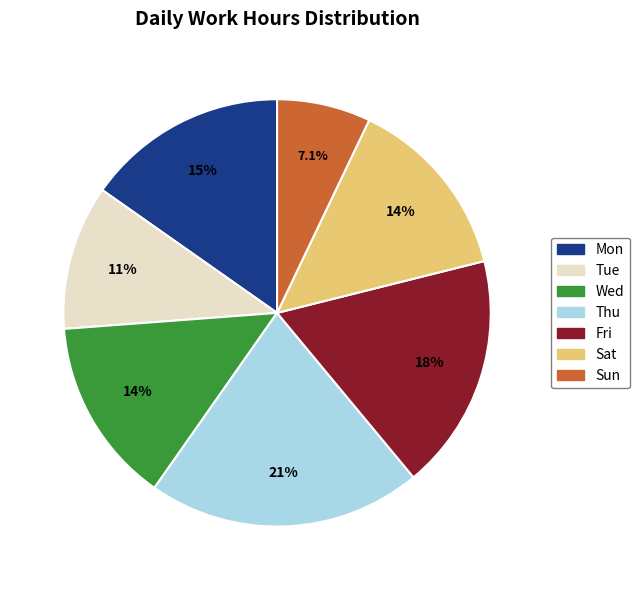

What is the smallest slice in the pie chart?

Sun